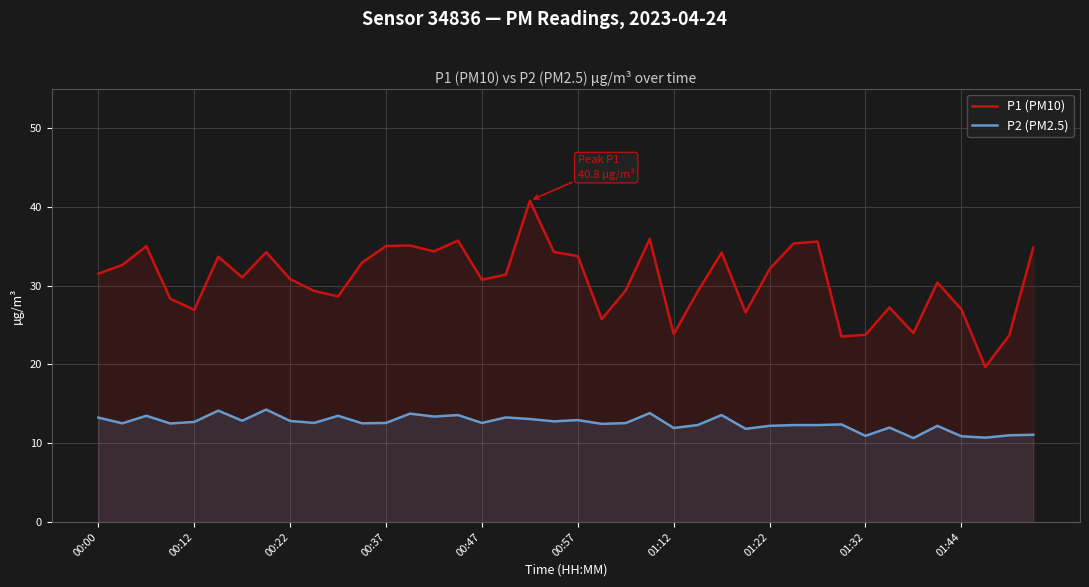

Does the chart have visible grid lines?

Yes